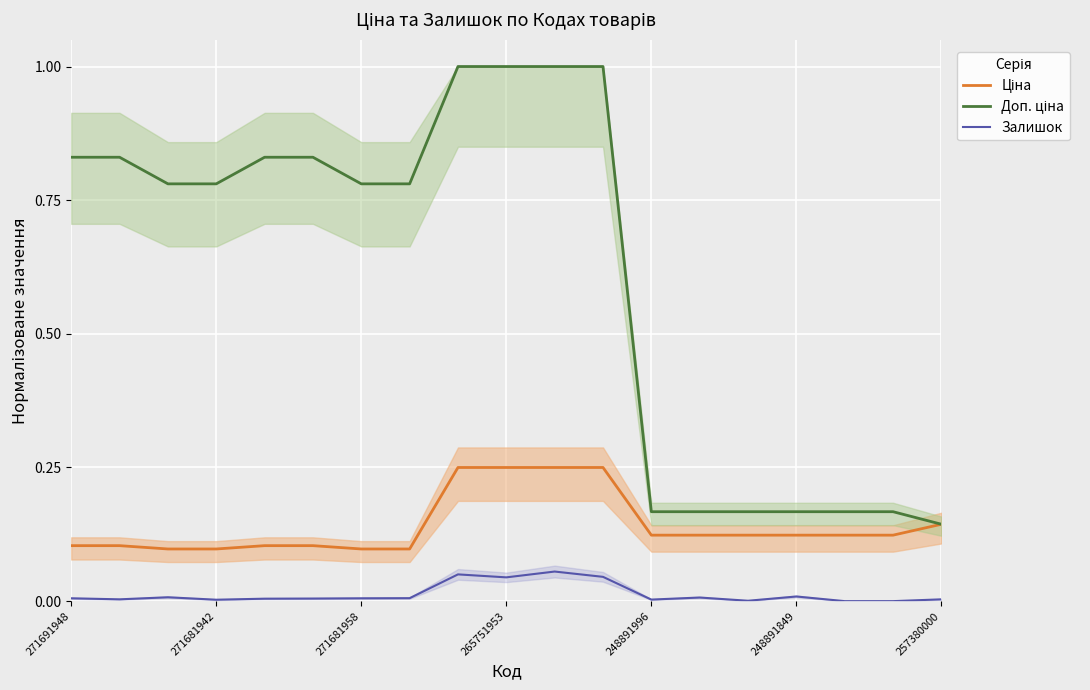

What is the label of the 17th point from the left?

16